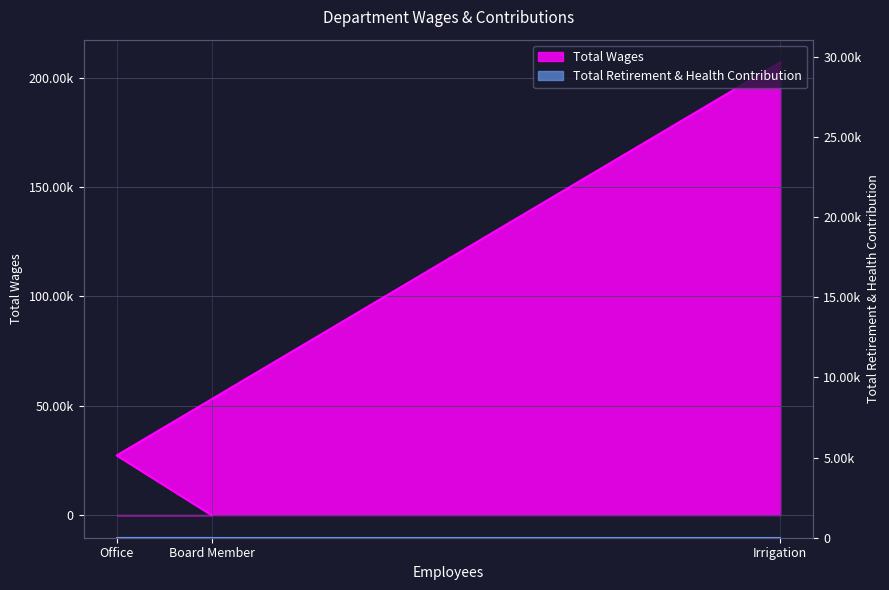

Approximately how many times larger is the value at Office compared to Irrigation?

0.1